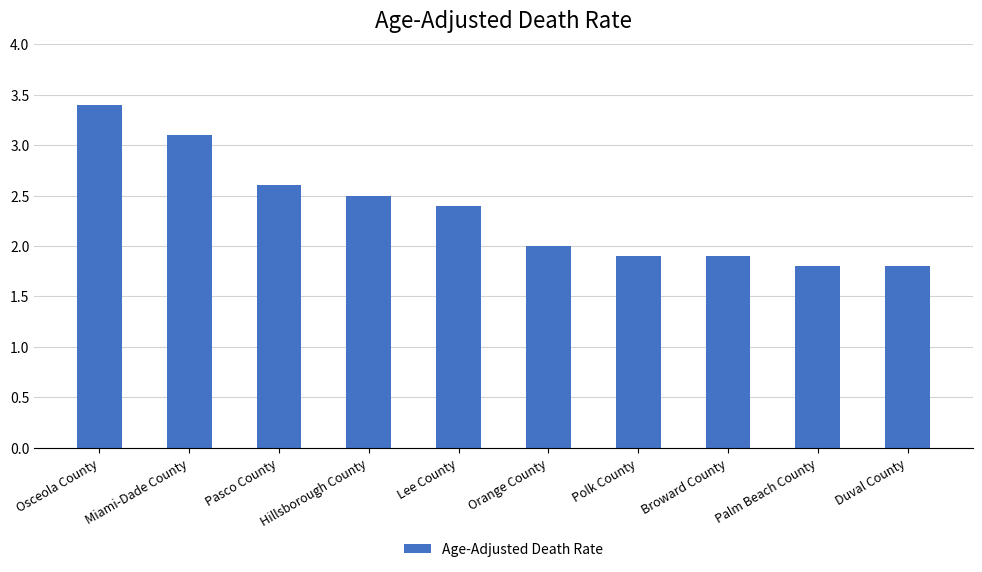

True or false: the data shows 3.4 at Osceola County.

True